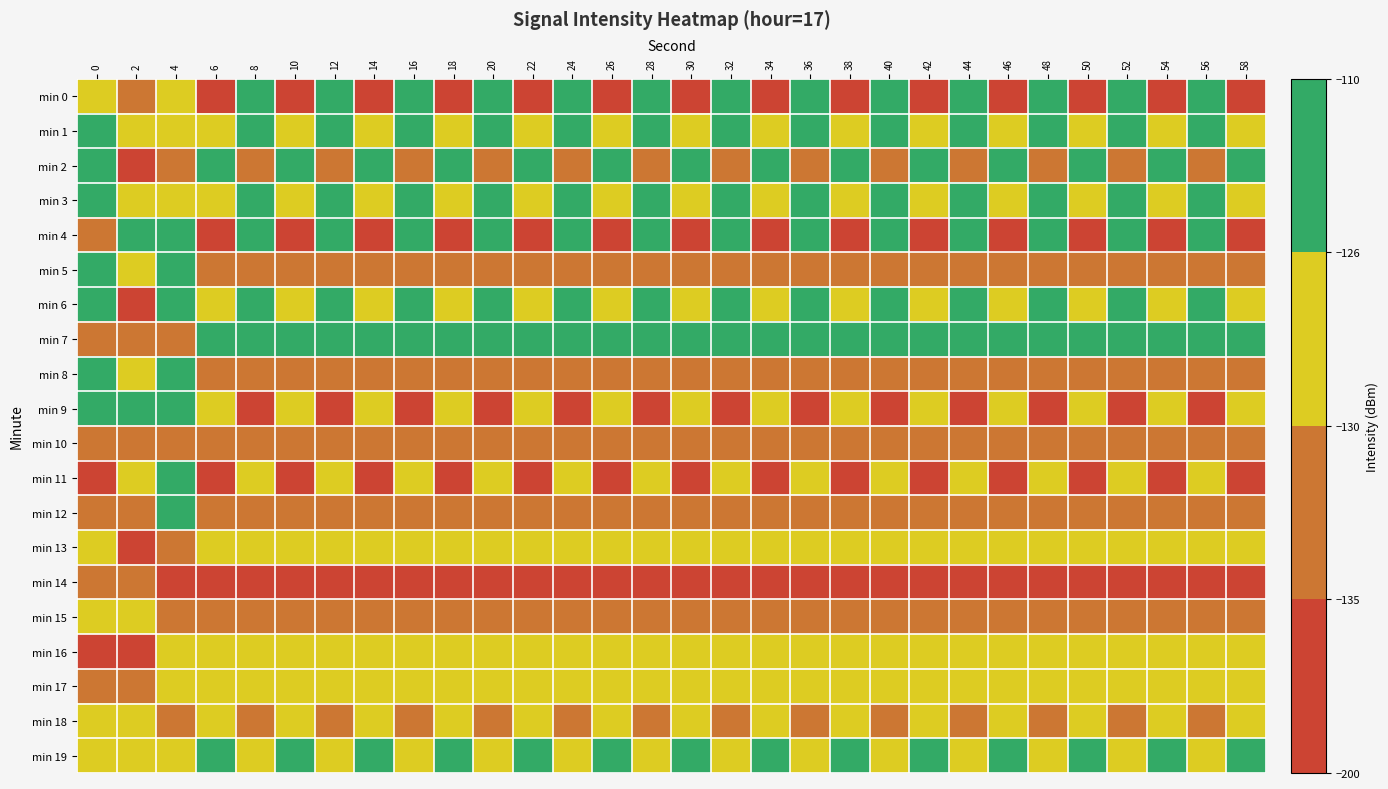

How many series are shown in this chart?

20